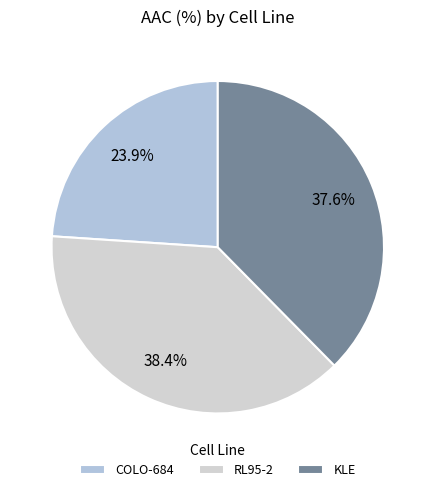

Is there any slice that represents more than half of the pie?

No